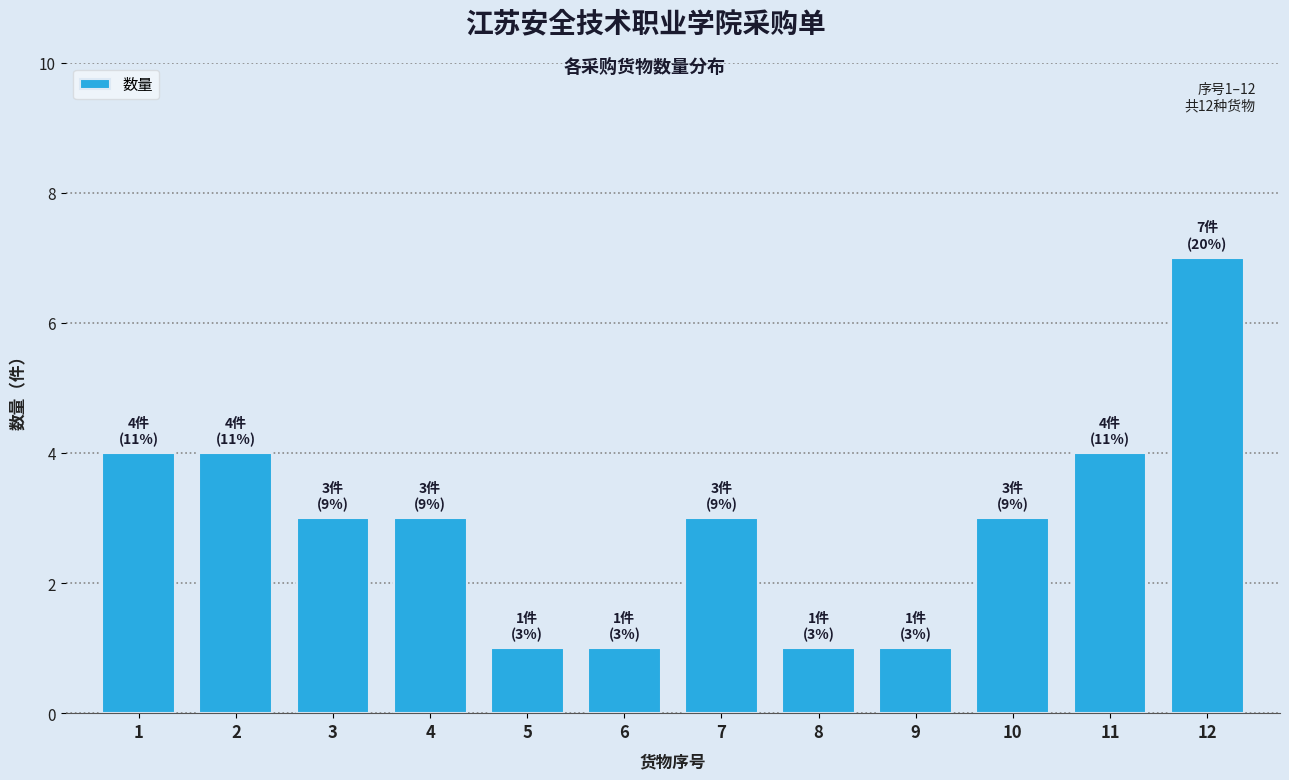

Reading left to right, what are all the values shown in this chart?

4	4	3	3	1	1	3	1	1	3	4	7